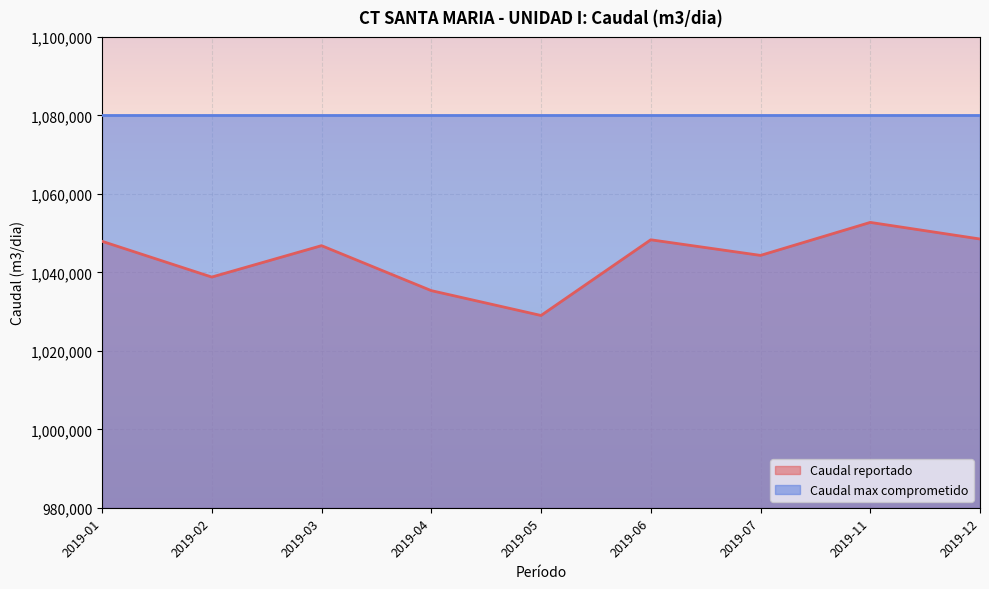

Rank the categories by value from highest to lowest.

2019-11, 2019-12, 2019-06, 2019-01, 2019-03, 2019-07, 2019-02, 2019-04, 2019-05